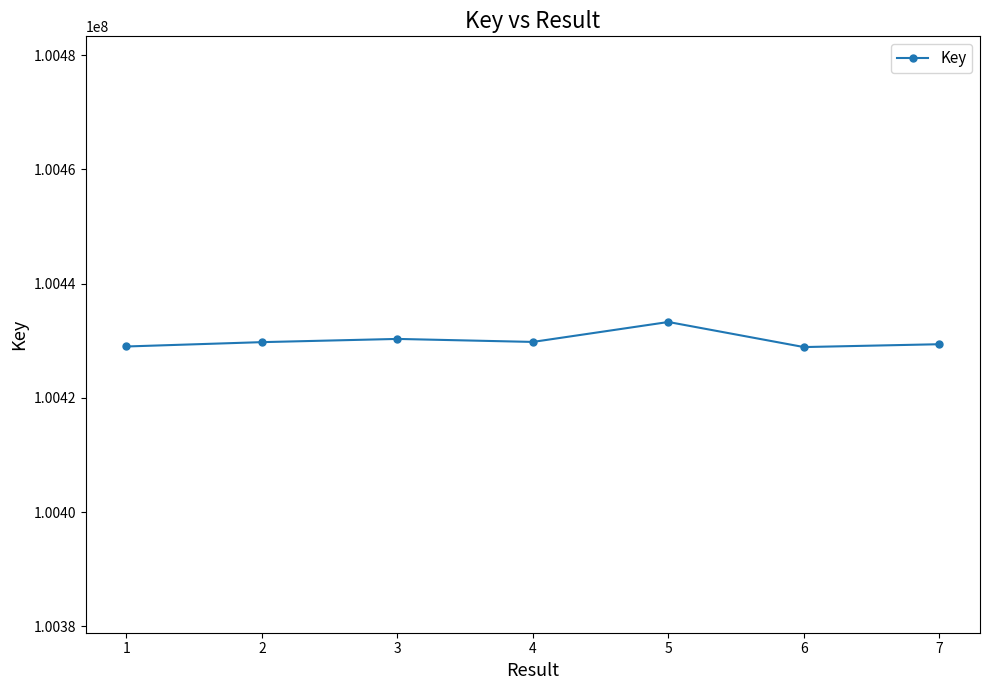

True or false: there are more than 0 points higher than both neighbors.

True